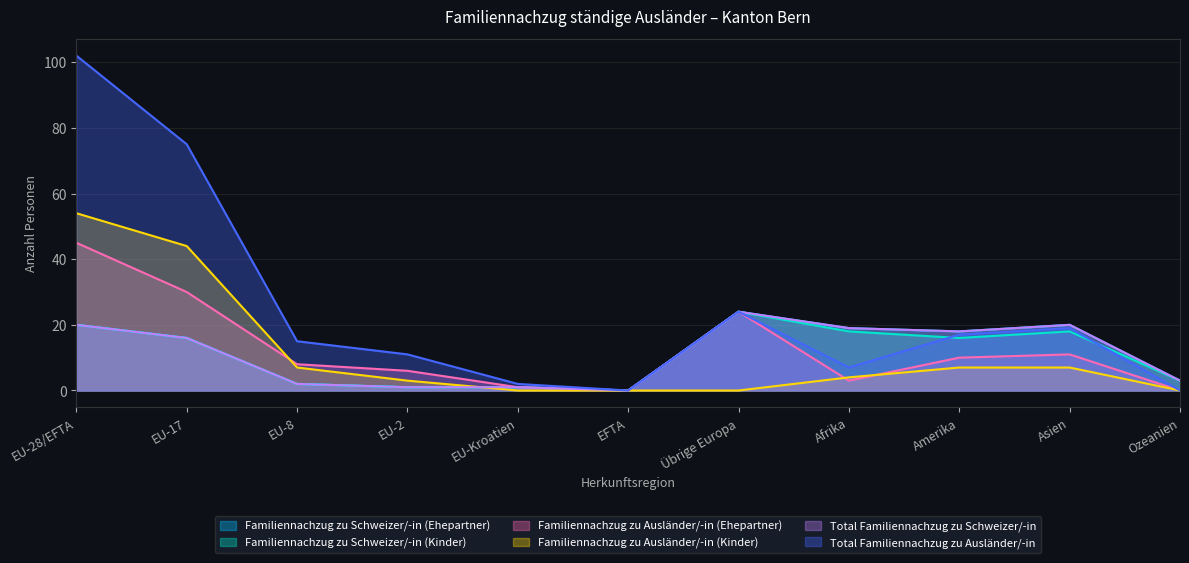

Reading left to right, list all the values displayed in this chart.

Familiennachzug zu Schweizer/-in (Ehepartner): EU-28/EFTA=20	EU-17=16	EU-8=2	EU-2=1	EU-Kroatien=1	EFTA=0	Übrige Europa=24	Afrika=19	Amerika=18	Asien=20	Ozeanien=3
Familiennachzug zu Schweizer/-in (Kinder): EU-28/EFTA=20	EU-17=16	EU-8=2	EU-2=1	EU-Kroatien=1	EFTA=0	Übrige Europa=24	Afrika=18	Amerika=16	Asien=18	Ozeanien=3
Familiennachzug zu Ausländer/-in (Ehepartner): EU-28/EFTA=45	EU-17=30	EU-8=8	EU-2=6	EU-Kroatien=1	EFTA=0	Übrige Europa=24	Afrika=3	Amerika=10	Asien=11	Ozeanien=0
Familiennachzug zu Ausländer/-in (Kinder): EU-28/EFTA=54	EU-17=44	EU-8=7	EU-2=3	EU-Kroatien=0	EFTA=0	Übrige Europa=0	Afrika=4	Amerika=7	Asien=7	Ozeanien=0
Total Familiennachzug zu Schweizer/-in: EU-28/EFTA=20	EU-17=16	EU-8=2	EU-2=1	EU-Kroatien=1	EFTA=0	Übrige Europa=24	Afrika=19	Amerika=18	Asien=20	Ozeanien=3
Total Familiennachzug zu Ausländer/-in: EU-28/EFTA=102	EU-17=75	EU-8=15	EU-2=11	EU-Kroatien=2	EFTA=0	Übrige Europa=24	Afrika=7	Amerika=17	Asien=19	Ozeanien=0